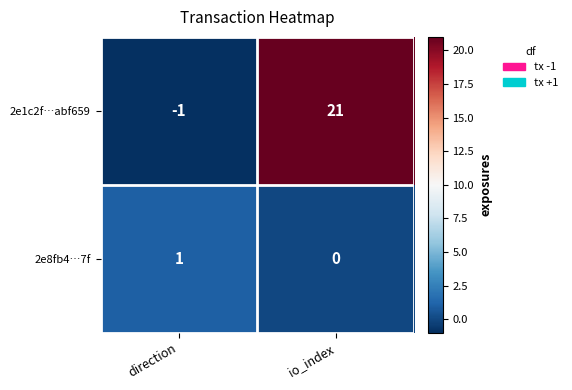

Reading right to left, what are all the values shown in this chart?

2e1c2f…abf659: 21	-1
2e8fb4…7f: 0	1